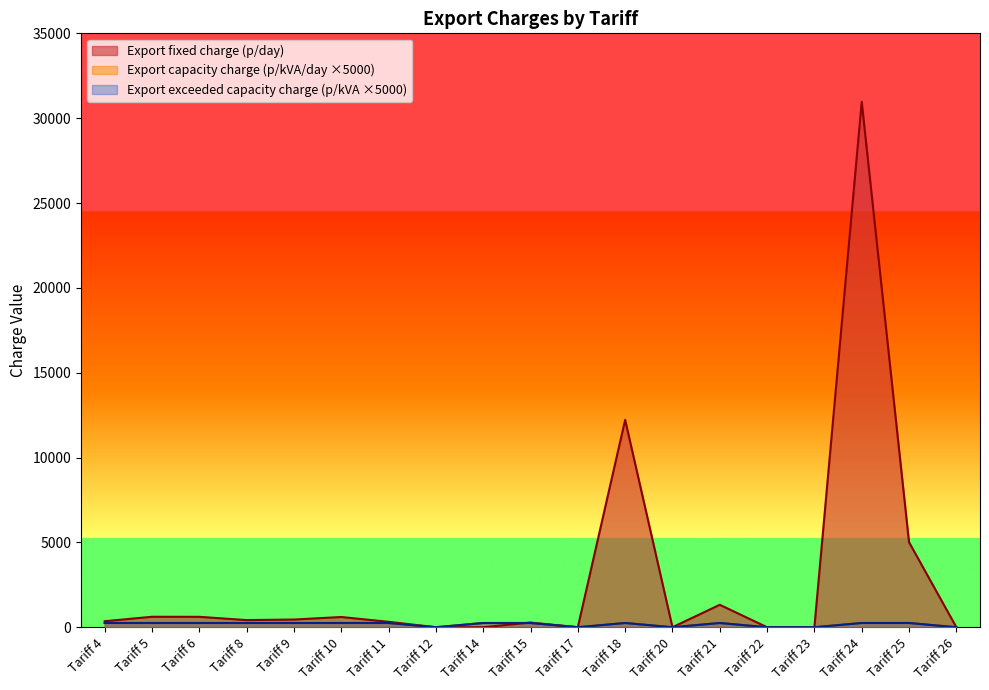

What is the difference between the Export fixed charge (p/day) values at Tariff 5 and Tariff 11?

296.8